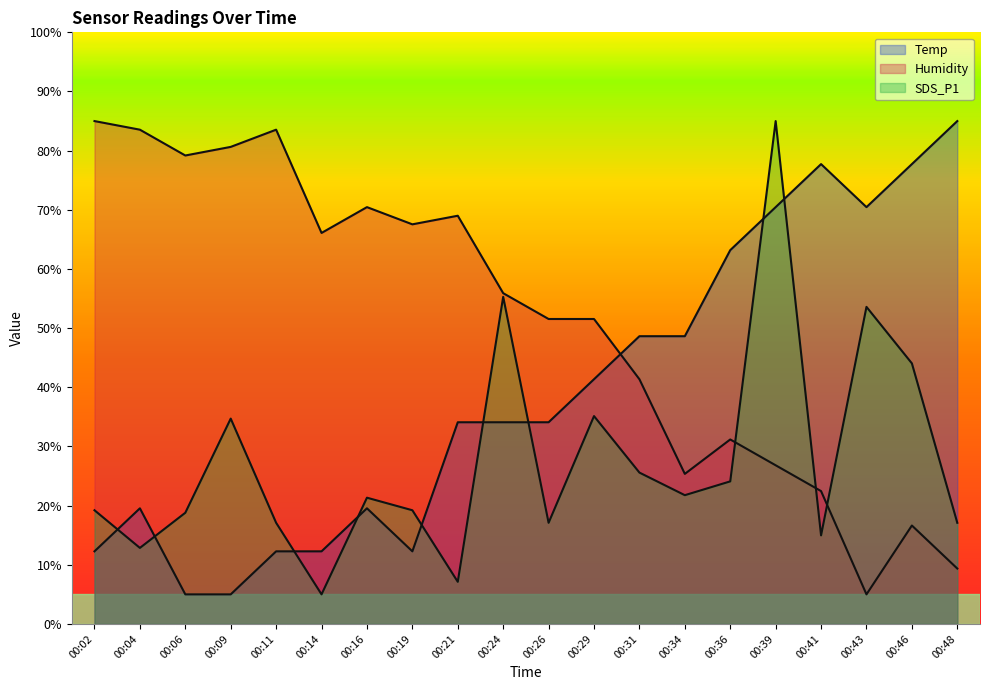

At which category is the sum across all series the highest?

00:39